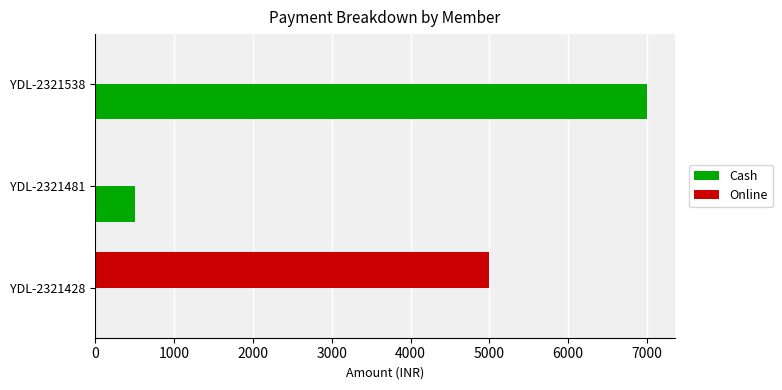

True or false: Cash has a value of 7000 at YDL-2321538.

True